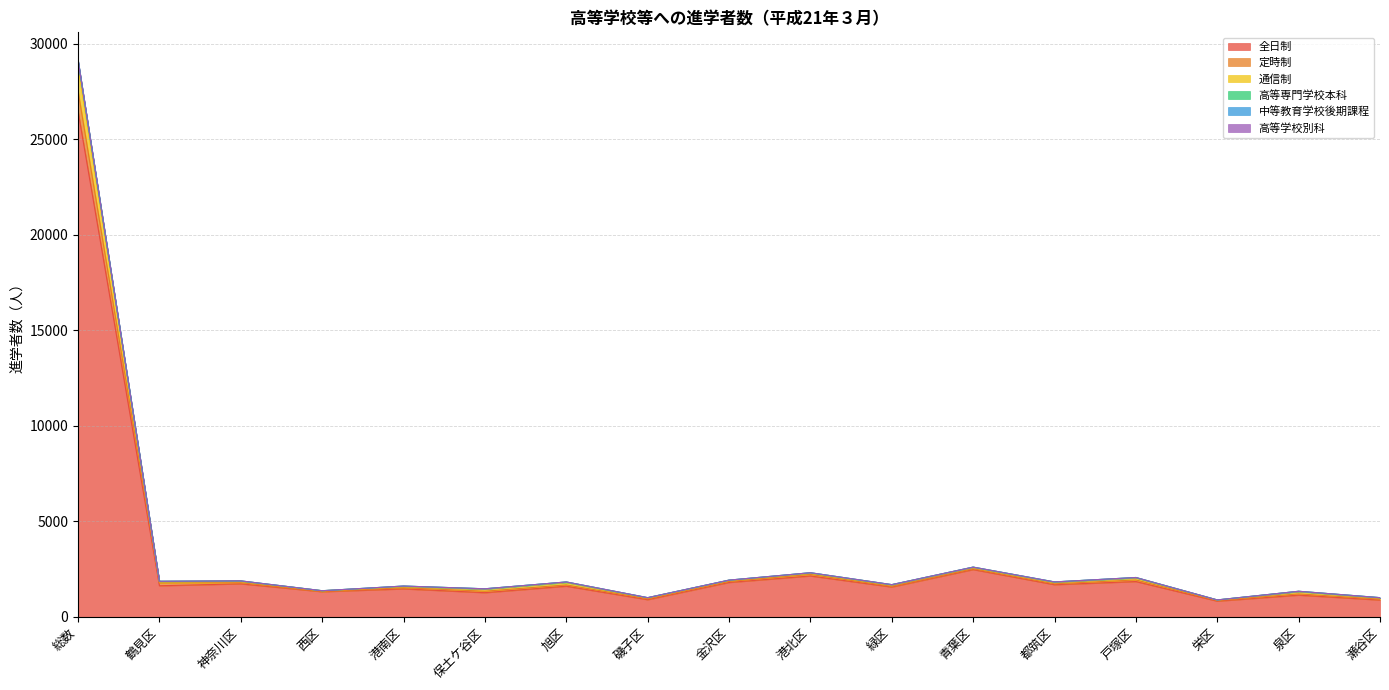

At which category is the sum across all series the highest?

総数